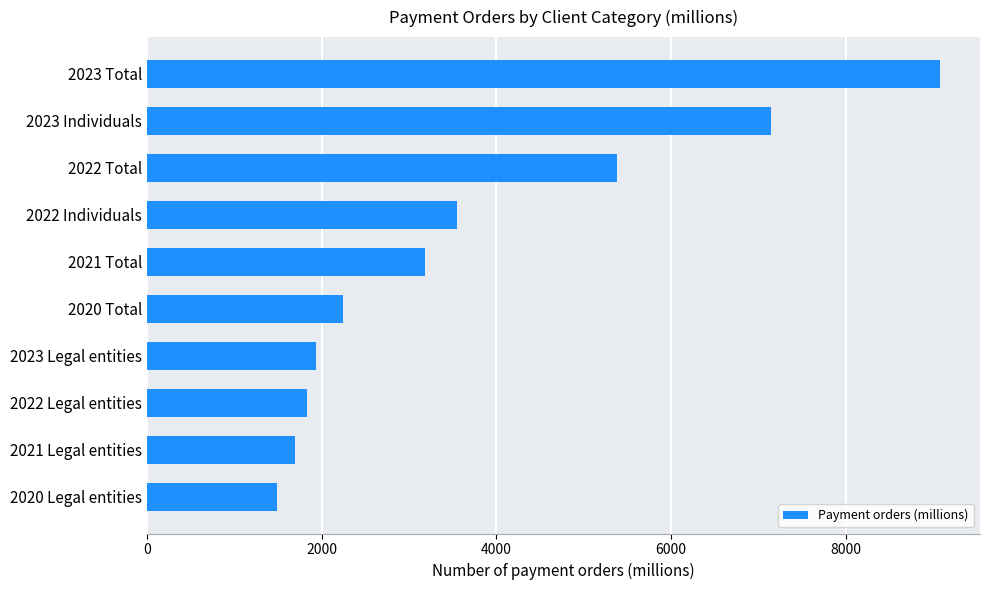

At which category does the chart reach its peak across all series?

2023 Total